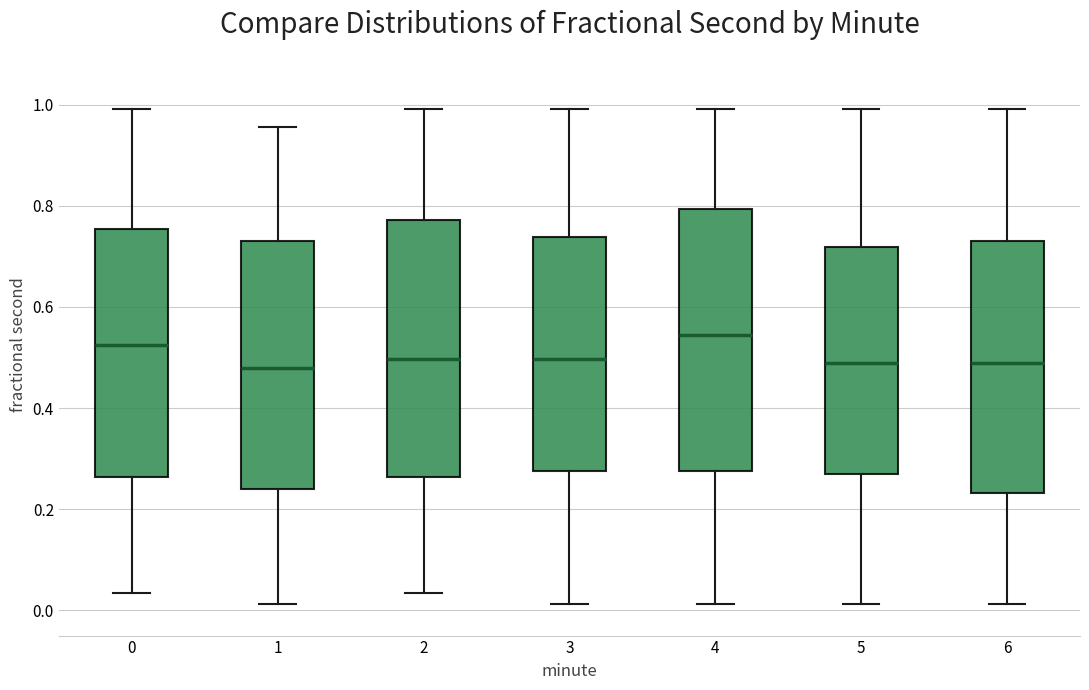

Reading left to right, transcribe this box plot: for each box, give where its median line is, the range the box spans, and where its two whiskers end, as read against the y-axis. The values are not printed on the chart, so give them approximately, as read against the axis.

0: median 0.52, box 0.26 to 0.76, whiskers 0.04 to 1.00
1: median 0.48, box 0.24 to 0.74, whiskers 0.02 to 0.96
2: median 0.50, box 0.26 to 0.78, whiskers 0.04 to 1.00
3: median 0.50, box 0.28 to 0.74, whiskers 0.02 to 1.00
4: median 0.54, box 0.28 to 0.80, whiskers 0.02 to 1.00
5: median 0.48, box 0.26 to 0.72, whiskers 0.02 to 1.00
6: median 0.48, box 0.24 to 0.74, whiskers 0.02 to 1.00